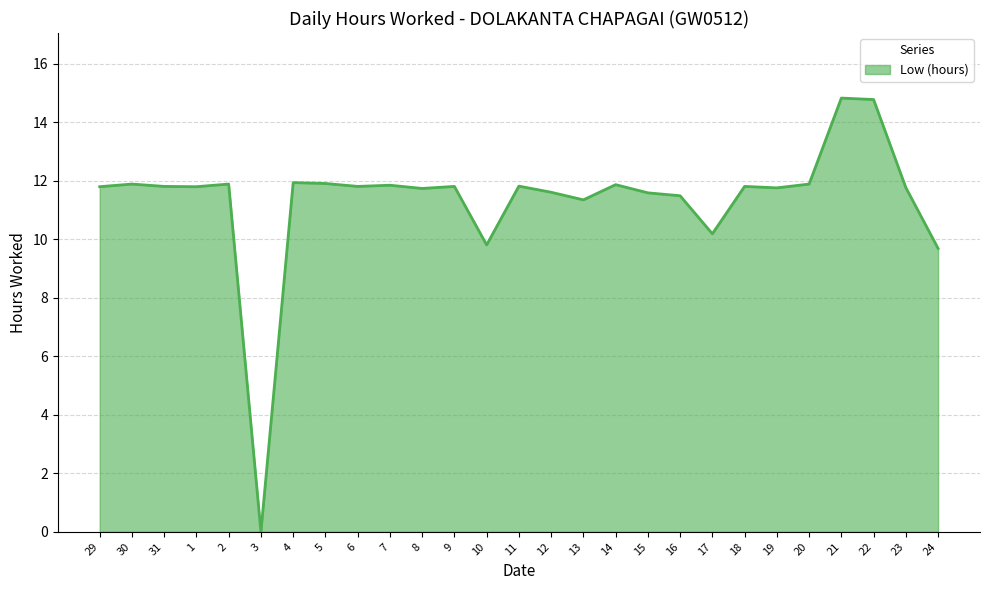

Count the number of categories in the chart.

27